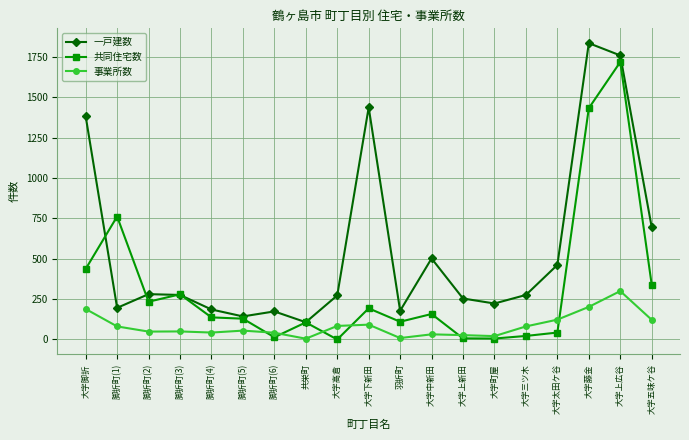

What is the average value of the 共同住宅数 series?

323